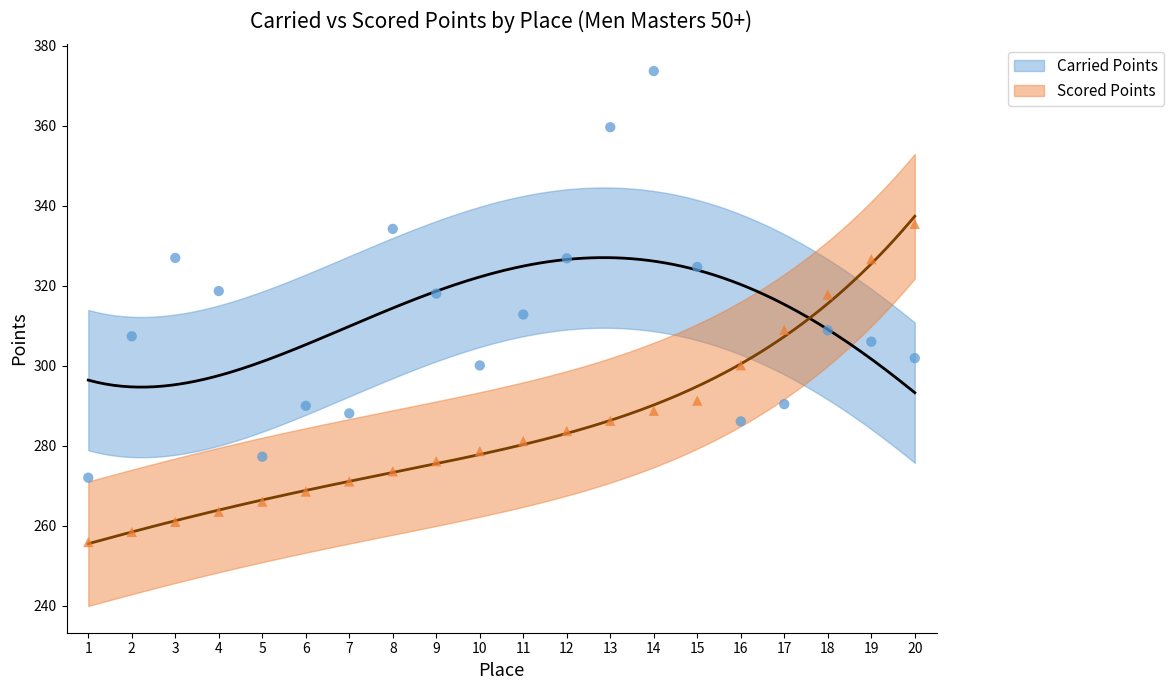

Is the value of Scored Points at 1 greater than the value of Carried Points at 3?

No